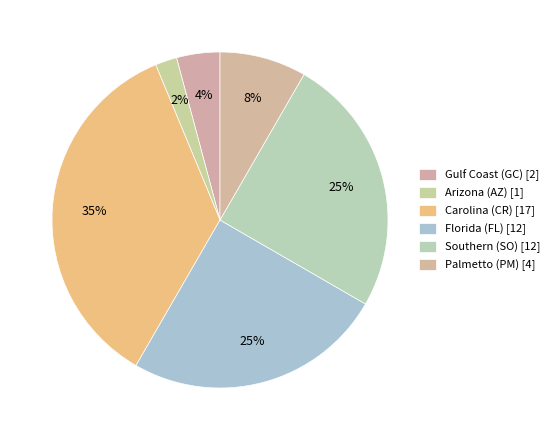

How many slices are in this pie chart?

6